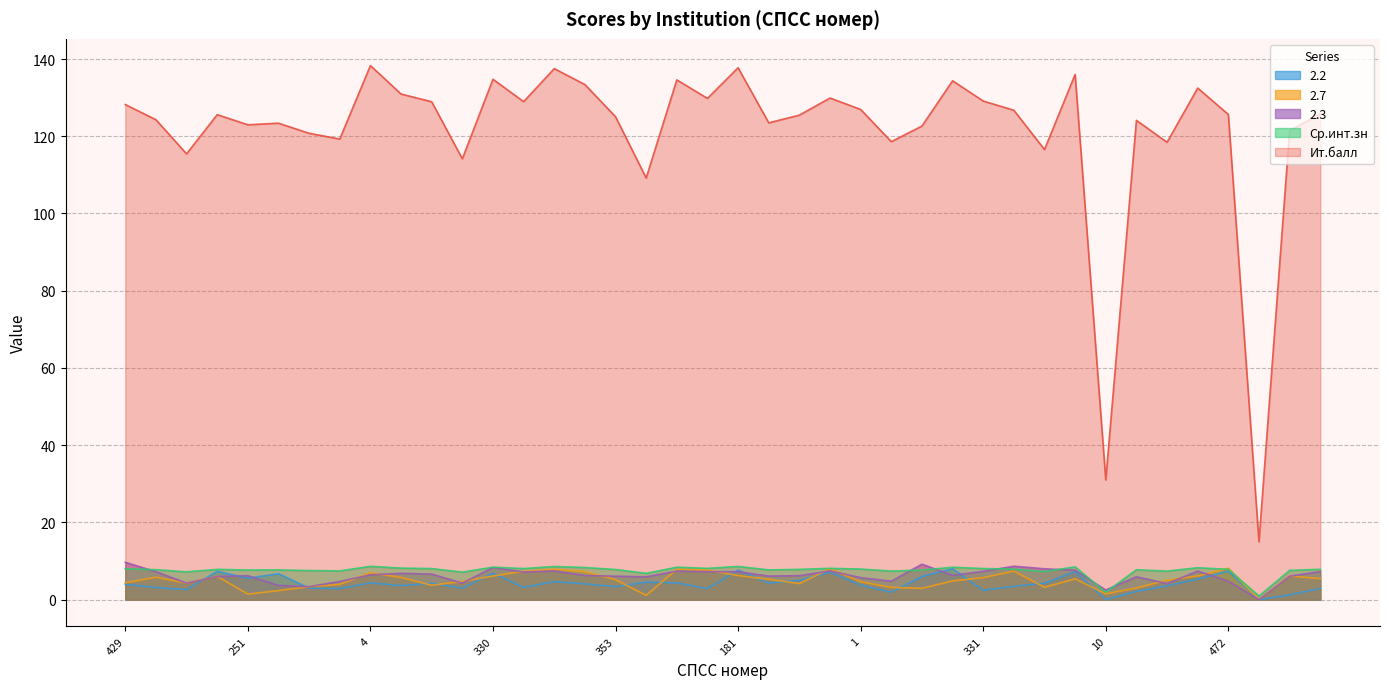

What is the difference between the maximum and minimum values in the 2.3 series?

9.7